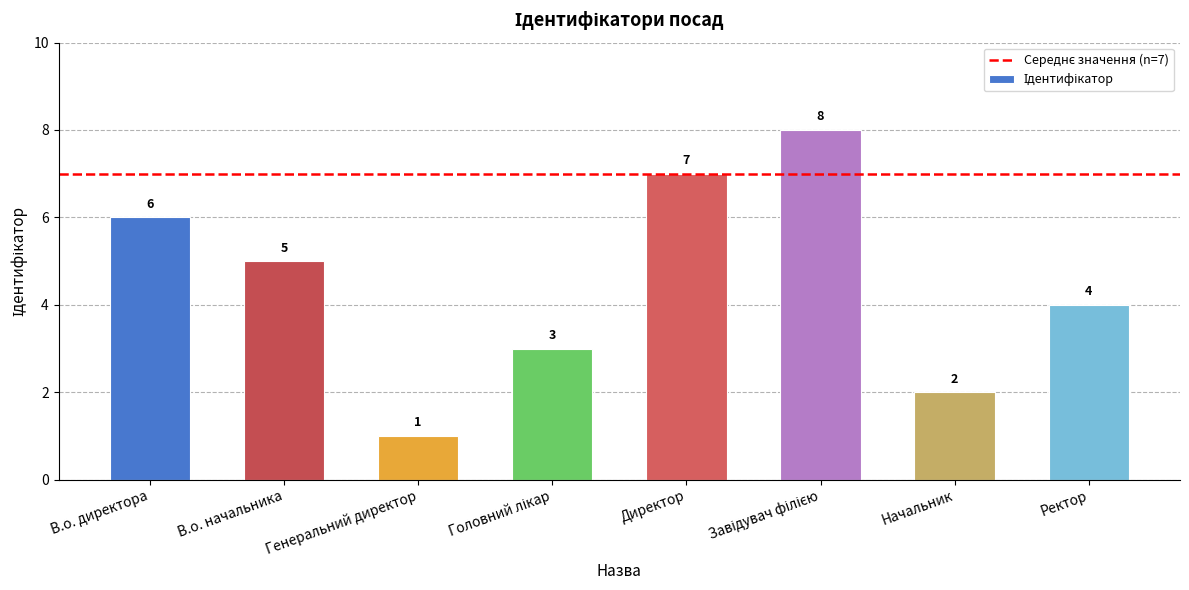

What is the value of the 3rd bar from the left?

1